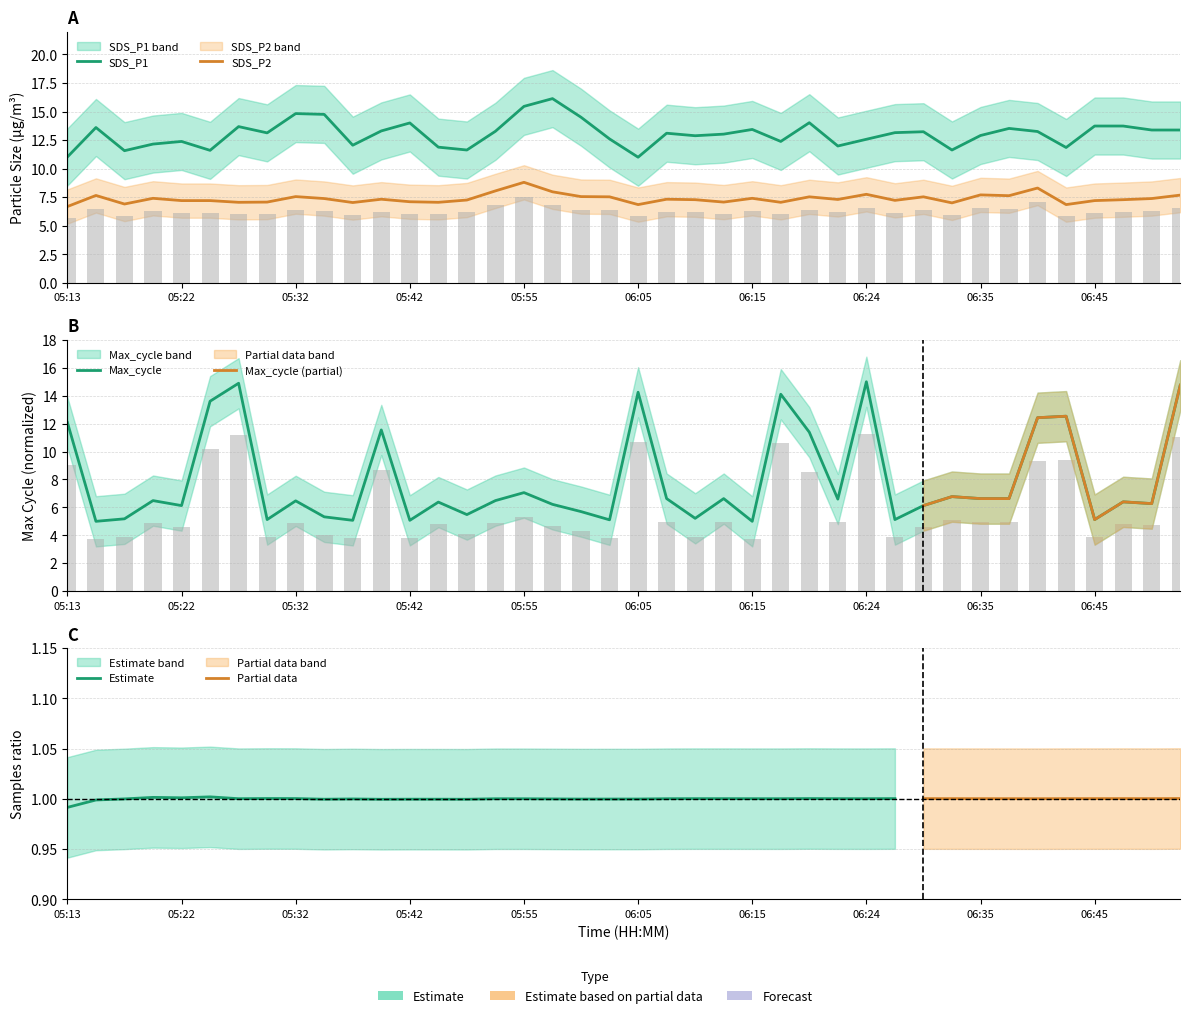

Is it true that SDS_P1 equals 13.5 at 33?

True